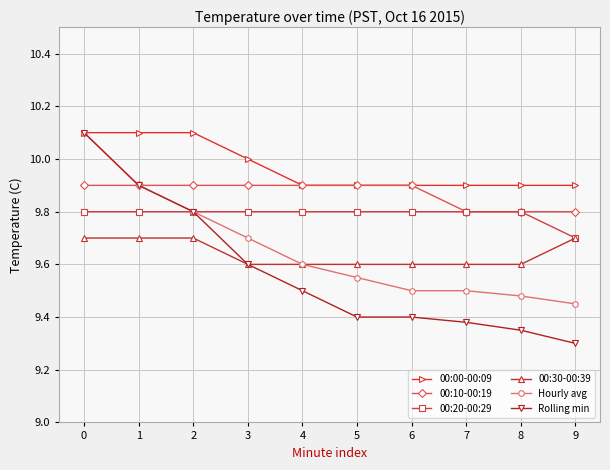

What is the sum of all 00:30-00:39 values?

96.4